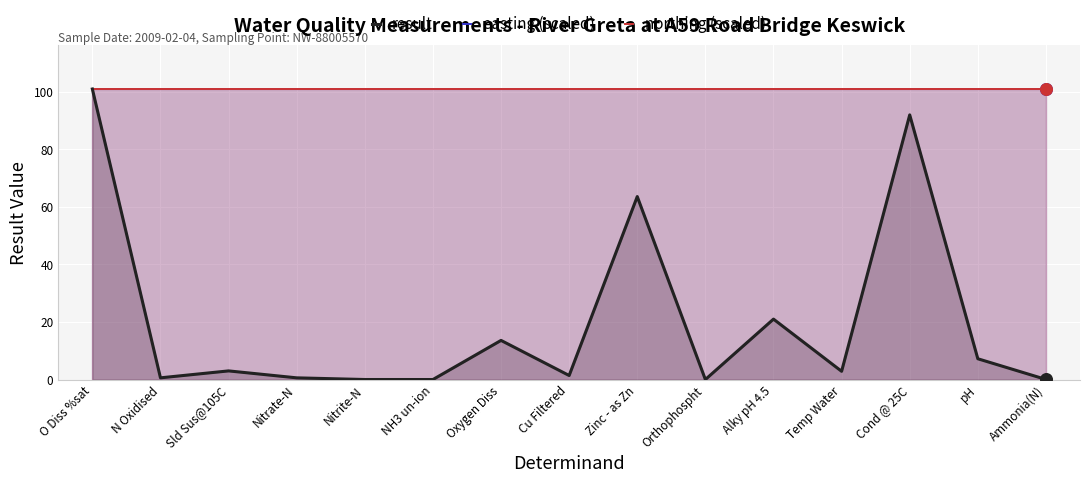

What is the total value across all series at Orthophospht?

202.0